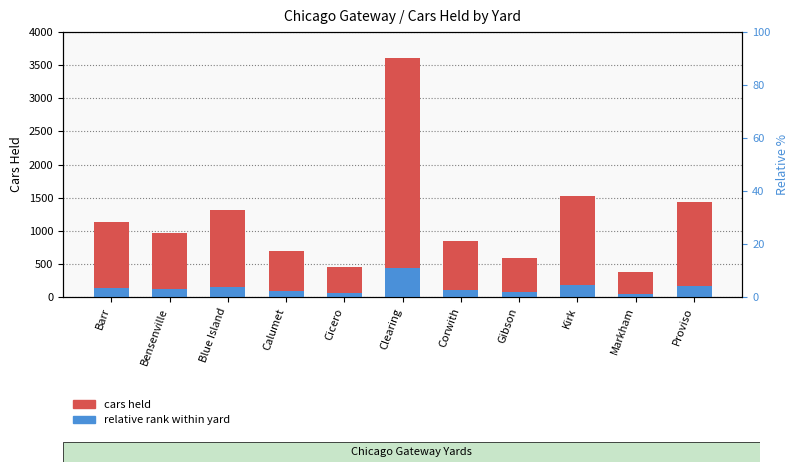

Which series has the largest total across all categories?

cars held